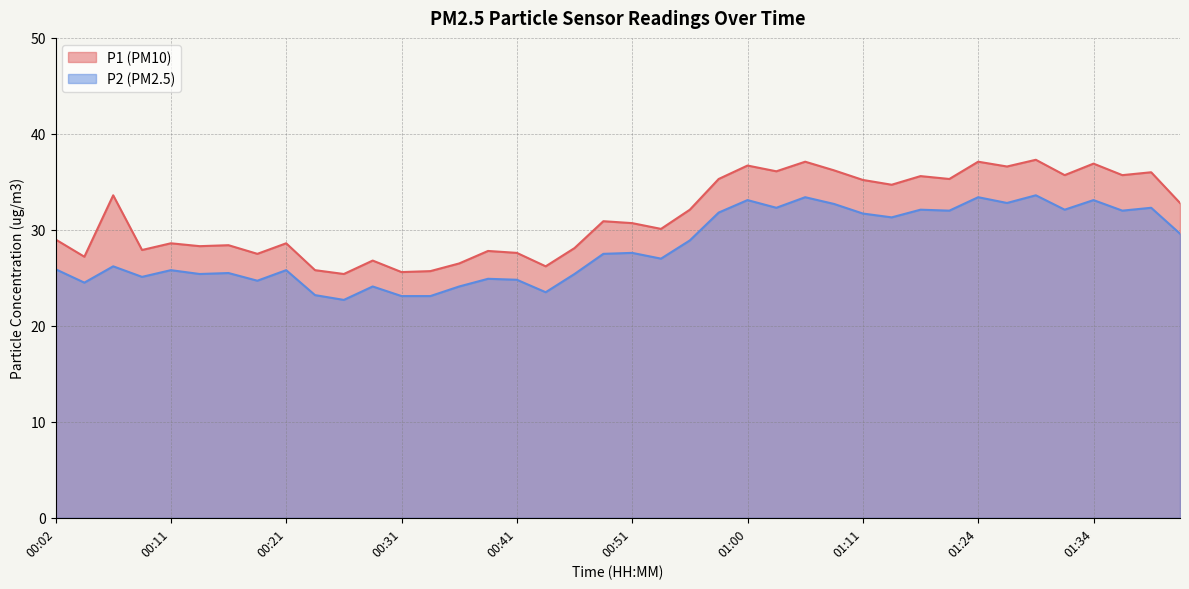

At 00:43, list the series in order from largest to smallest.

P1, P2